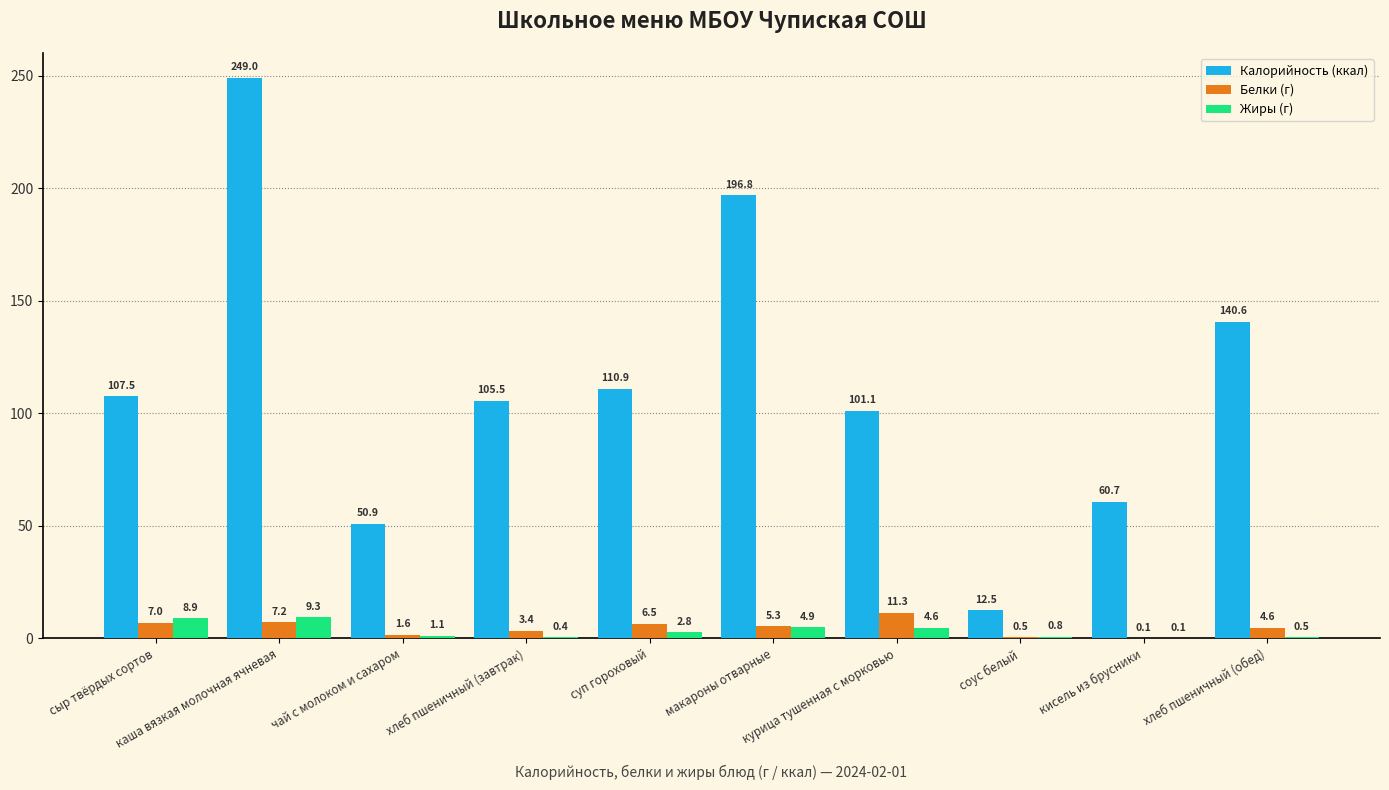

Which series has the largest total across all categories?

Калорийность (ккал)